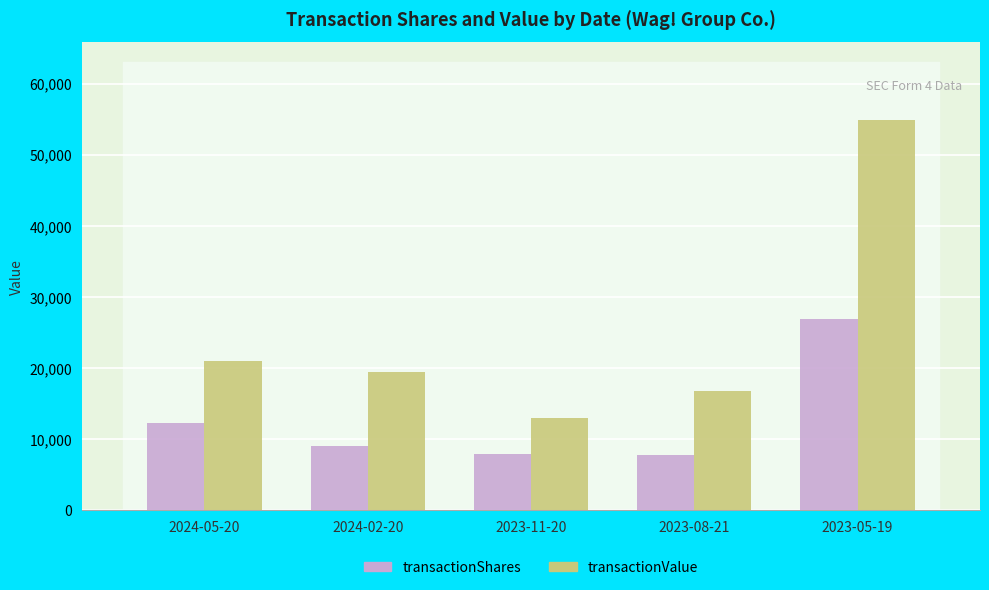

What are all the series names shown in the legend?

transactionShares, transactionValue